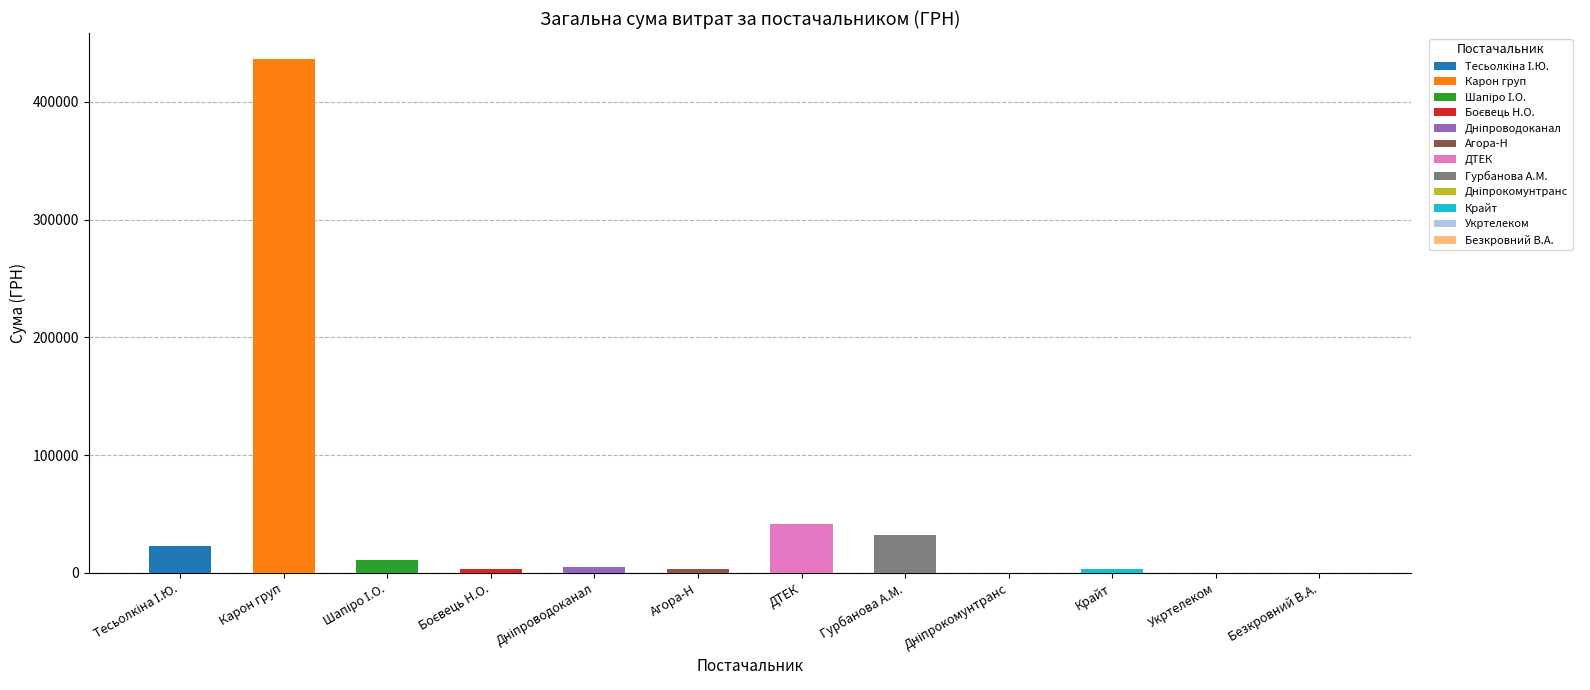

Does the chart contain any negative values?

No